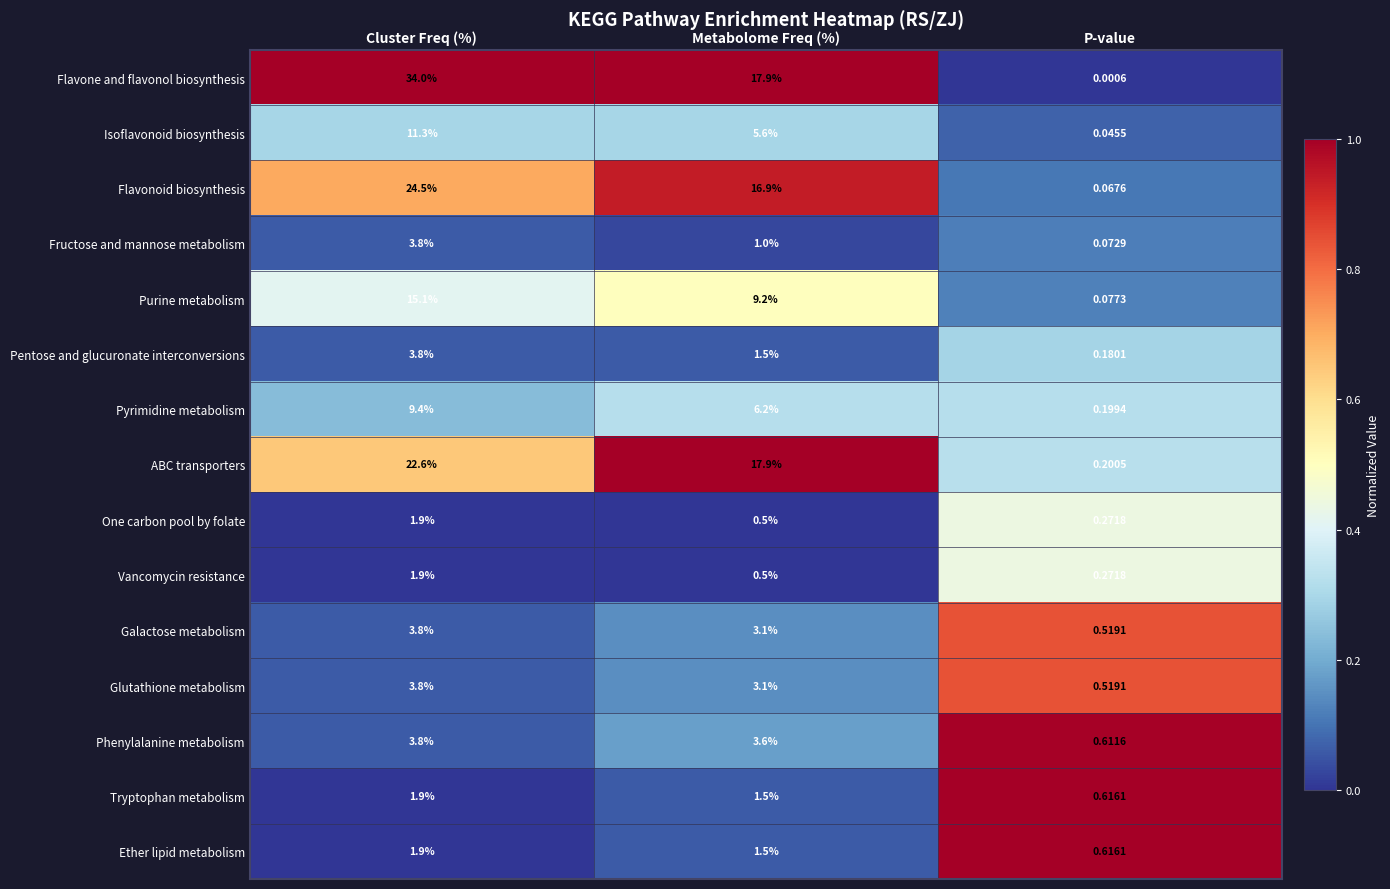

Between Metabolome Freq (%) and P-value, which series saw the biggest shift?

Flavone and flavonol biosynthesis